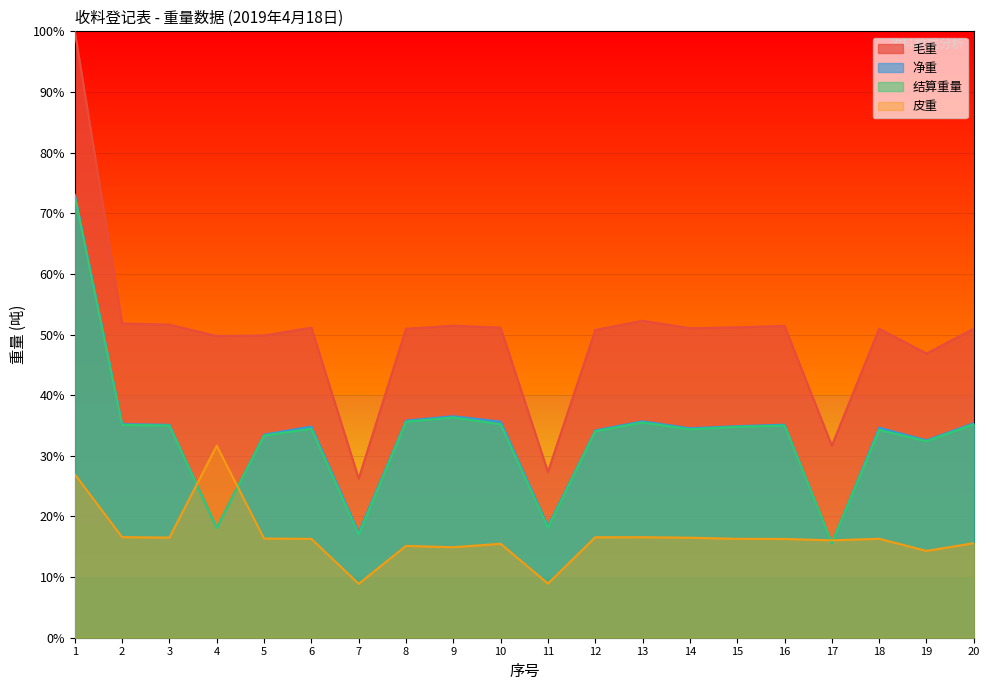

What is the total value across all series at 6?

136.7